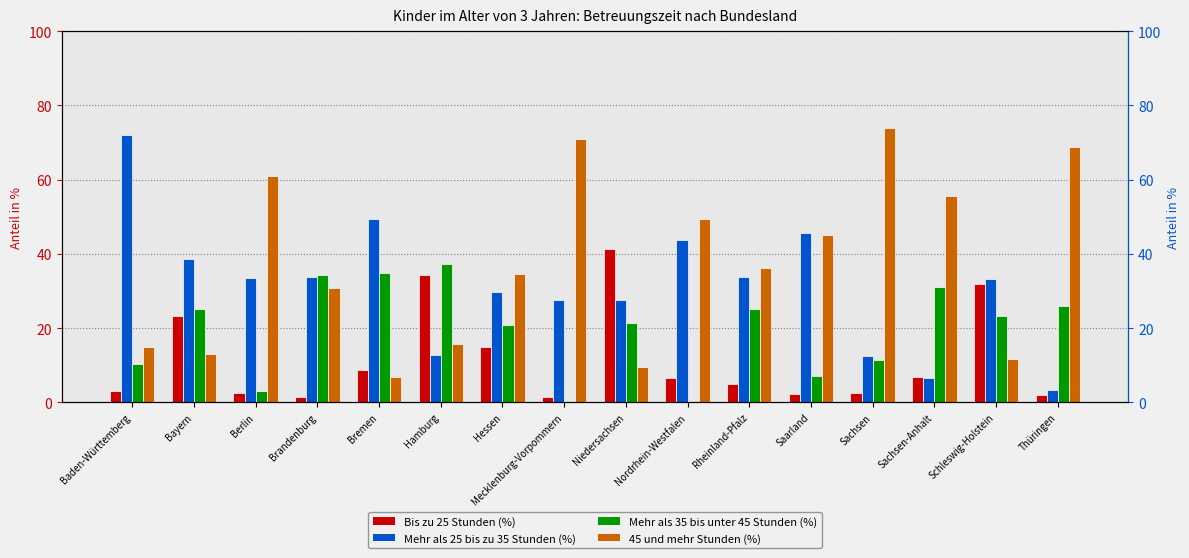

What is the label of the 3rd bar from the left?

Berlin